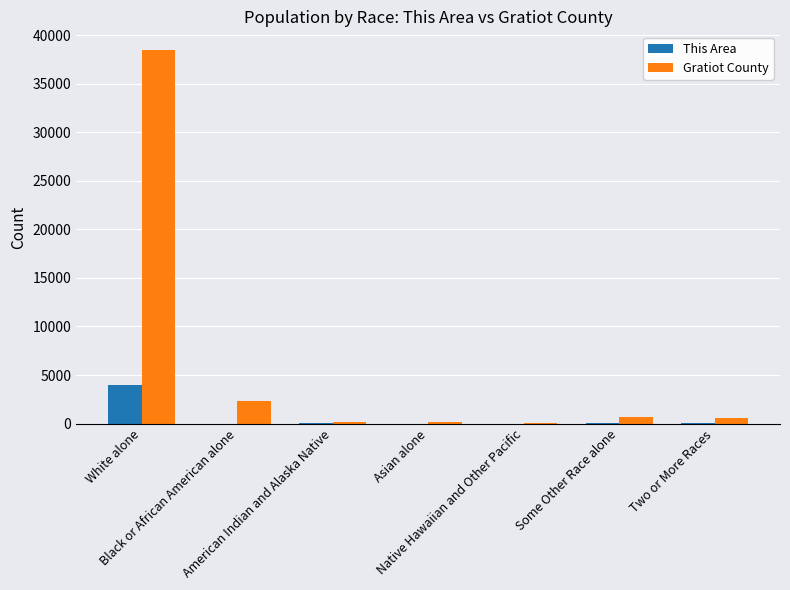

What is the sum of all Gratiot County values?

42476